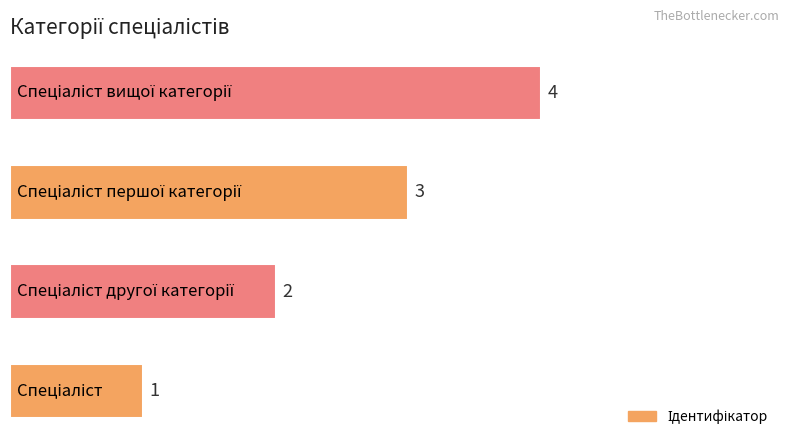

How many data points are less than 3?

2